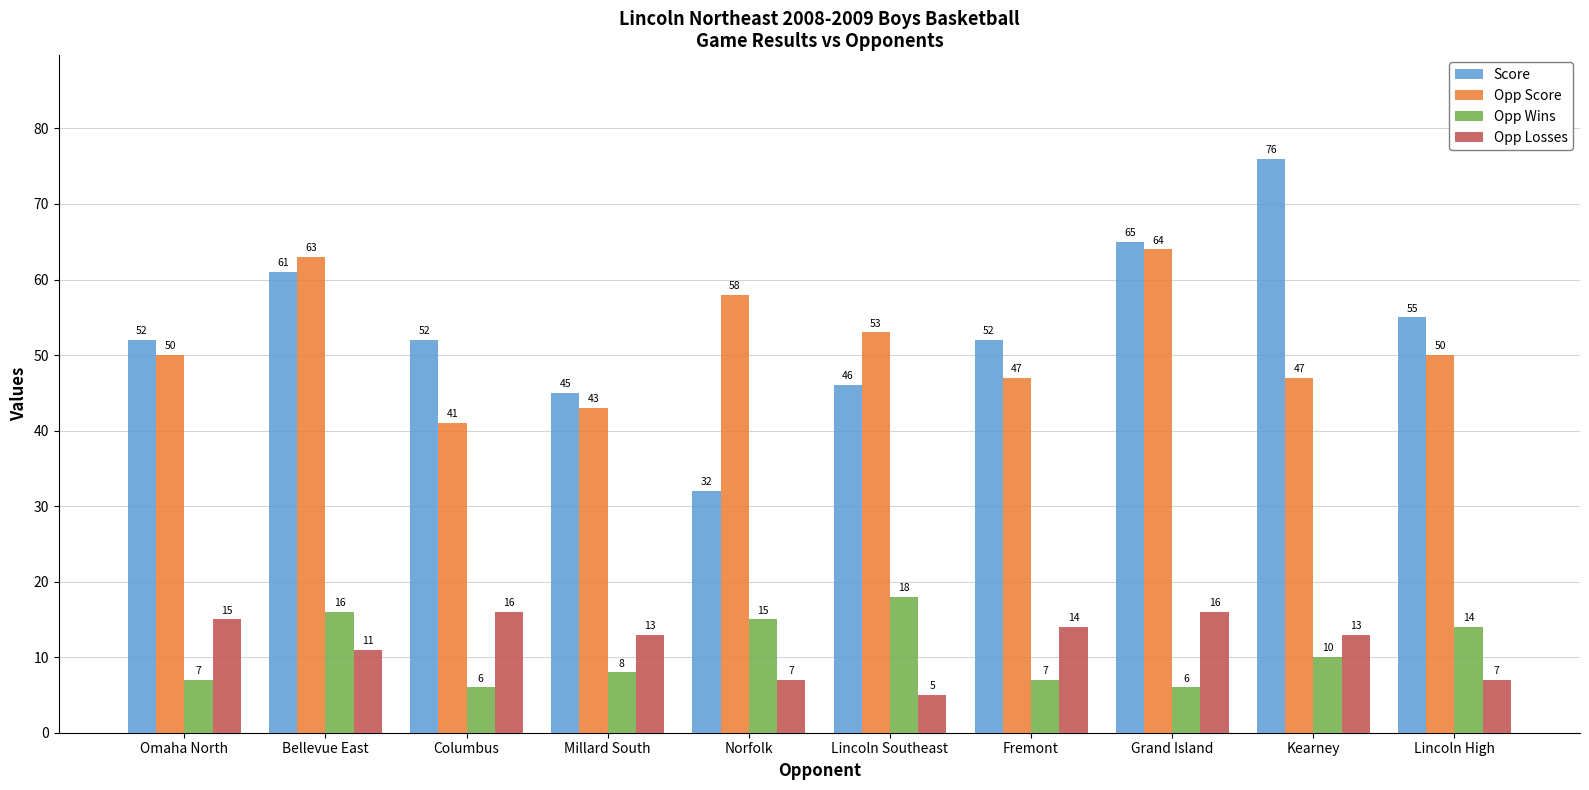

Rank the series by their maximum value, from highest to lowest.

Score, Opp Score, Opp Wins, Opp Losses